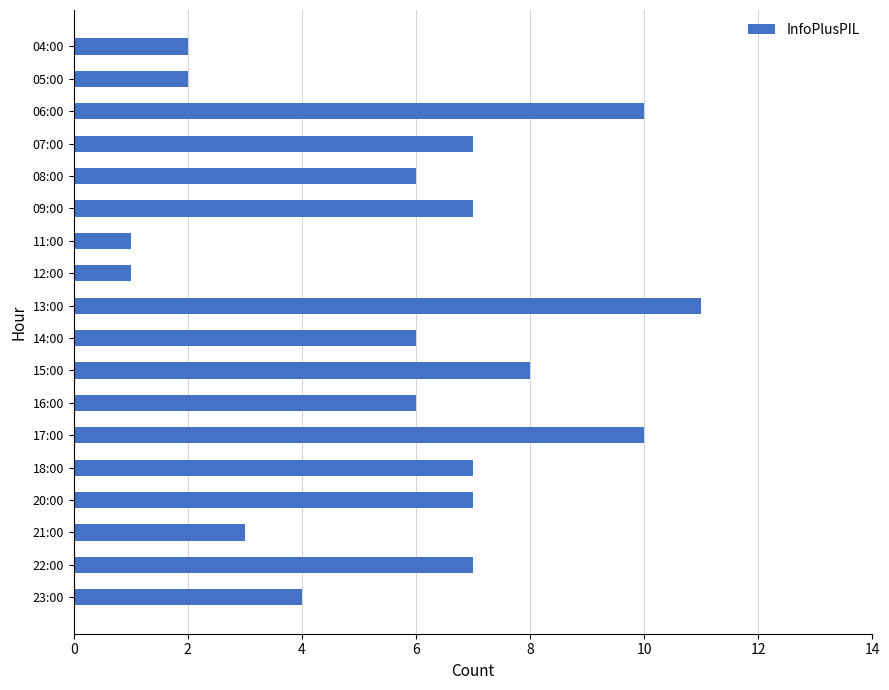

What is the difference between the maximum and minimum values?

10